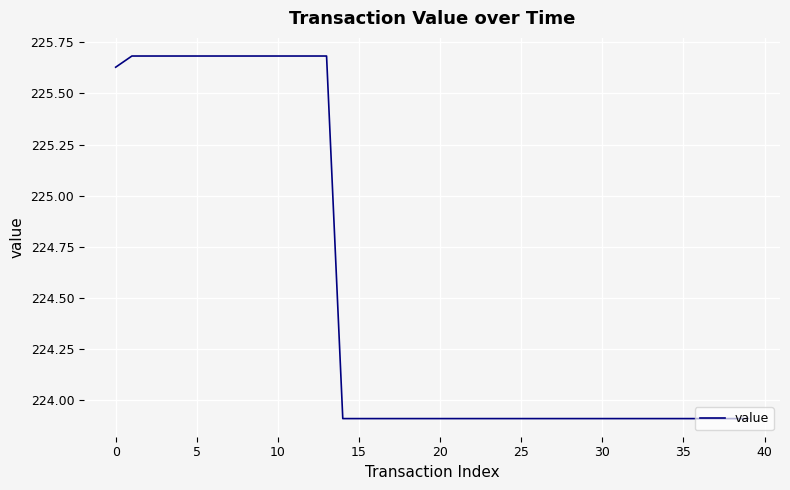

What is the maximum value shown in the chart?

225.7